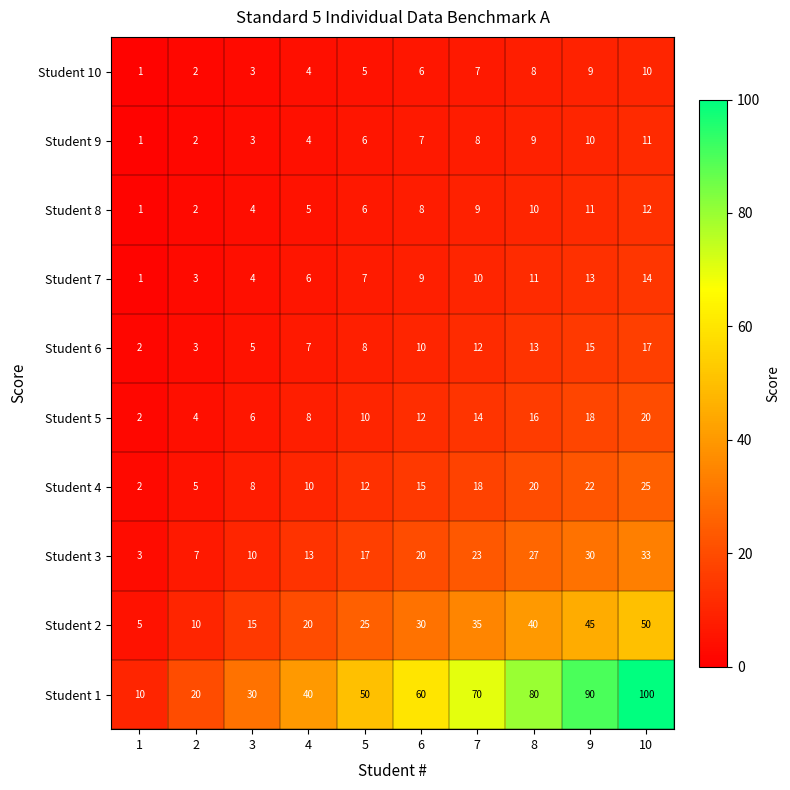

What value does the Student 4 series have at 5, to the nearest 10?

10